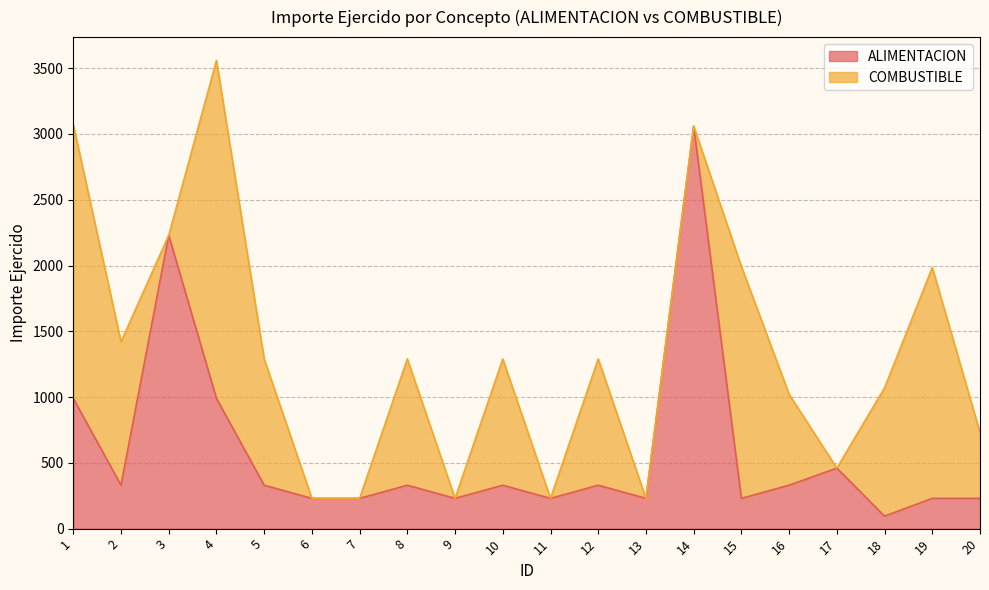

List the labels in order of value, smallest first.

18, 6, 7, 9, 11, 13, 15, 19, 20, 2, 5, 8, 10, 12, 16, 17, 1, 4, 3, 14